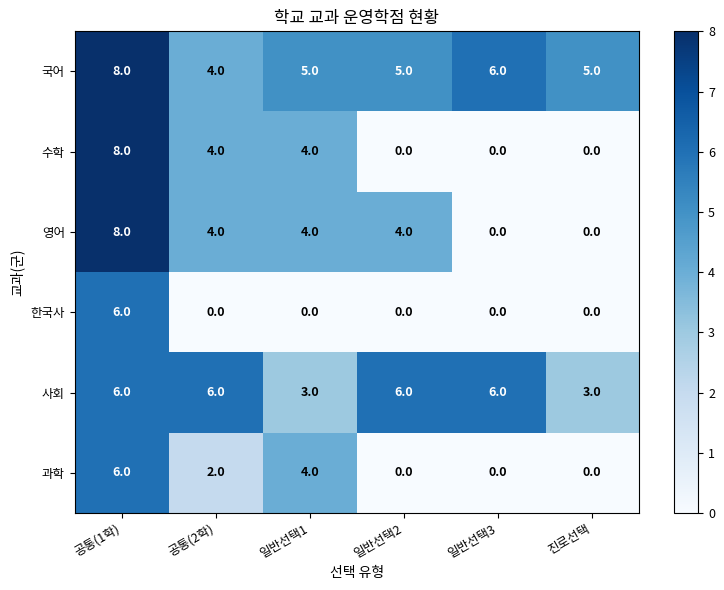

Is it true that 국어 equals 4 at 공통(2학)?

True